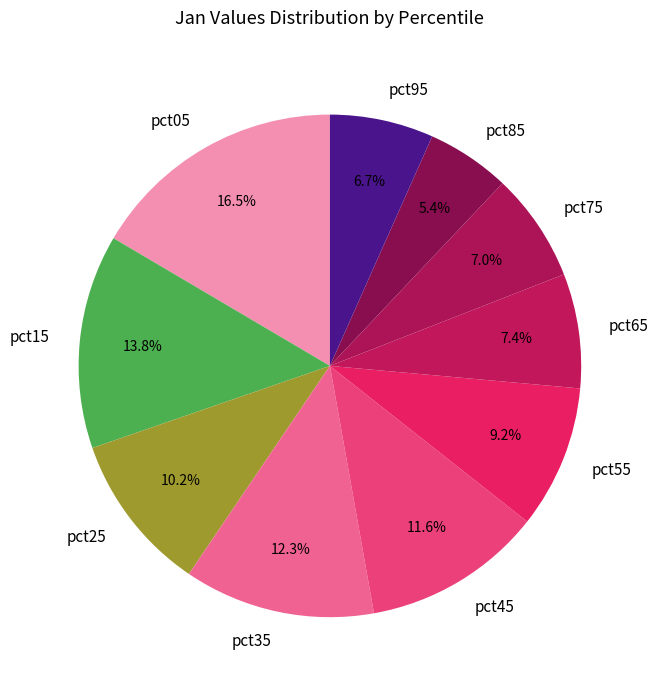

Does pct45 account for over 50% of the chart?

No